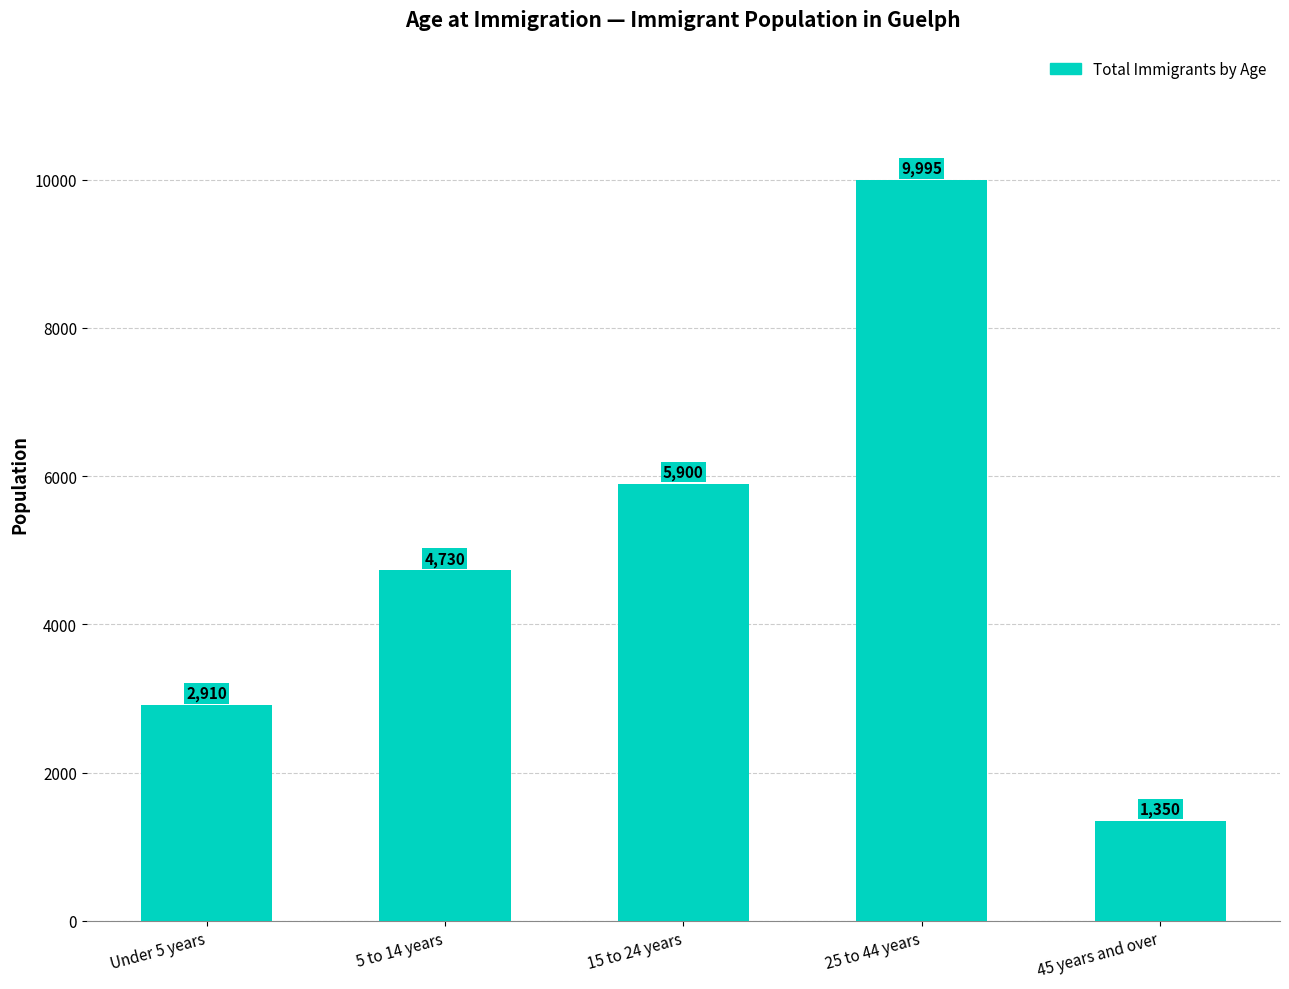

Rank the categories by value from lowest to highest.

45 years and over, Under 5 years, 5 to 14 years, 15 to 24 years, 25 to 44 years